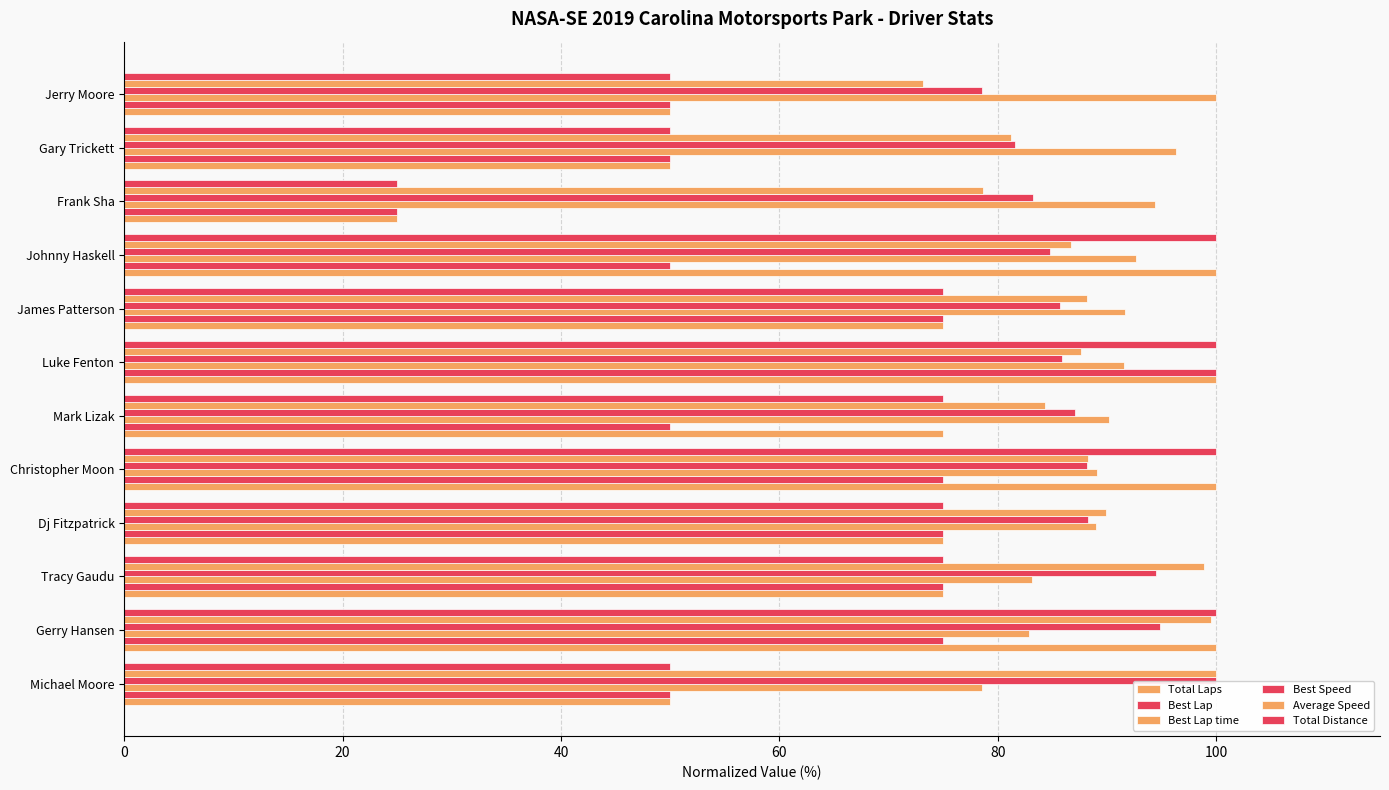

What is the difference between the maximum and minimum values in the Best Speed series?

21.4